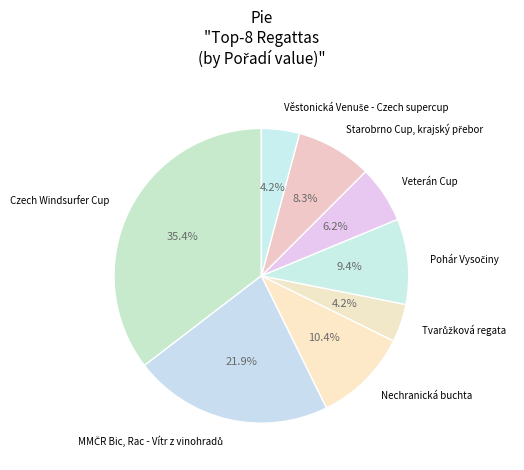

What is the largest slice in the pie chart?

Czech Windsurfer Cup